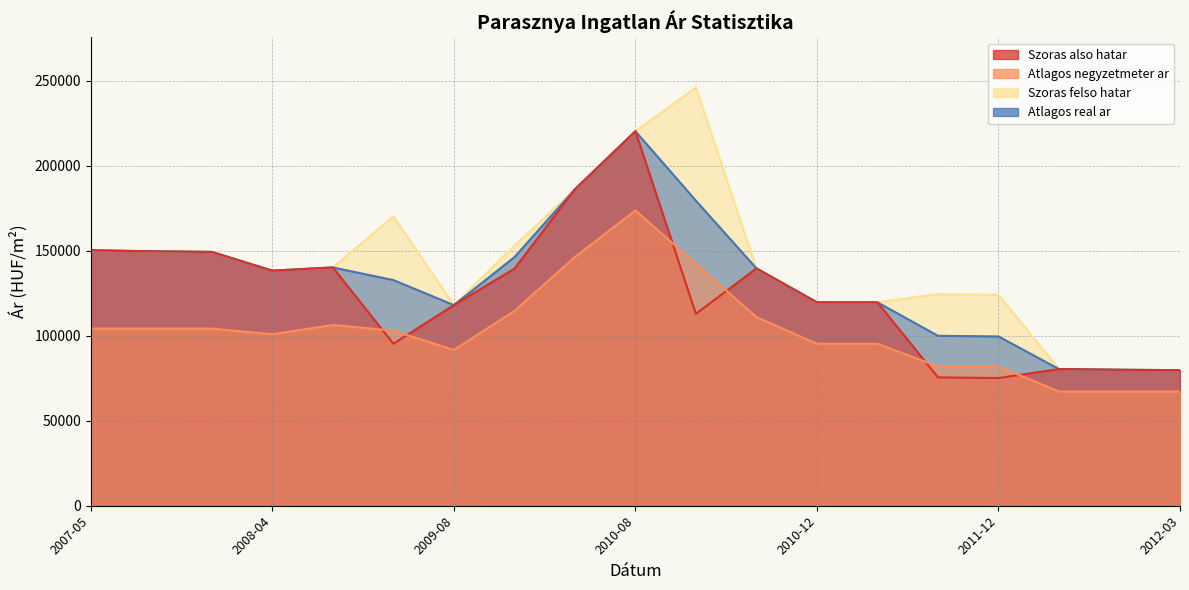

What is the label of the 19th point from the left?

2012-03